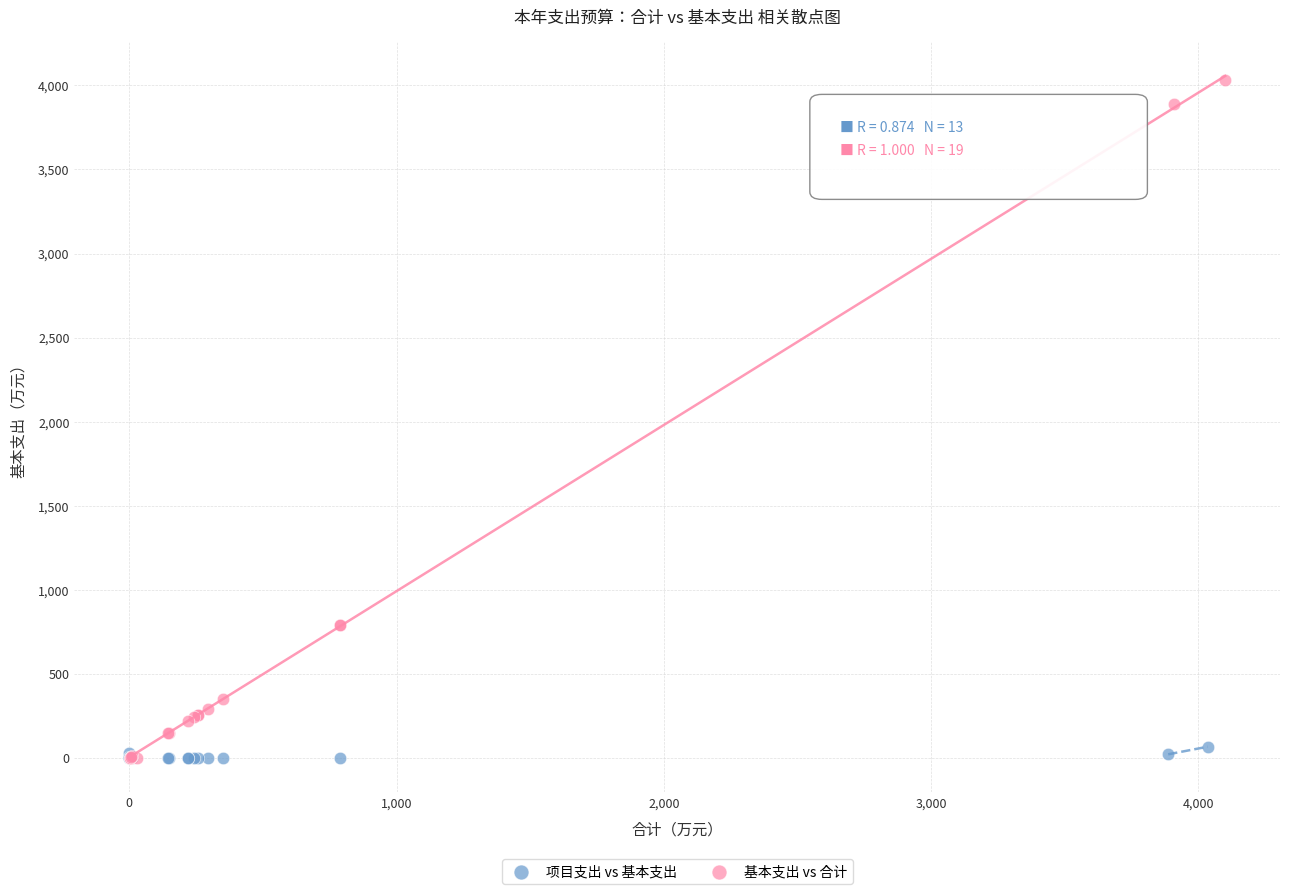

Which series has the widest spread of Y values?

基本支出 vs 合计